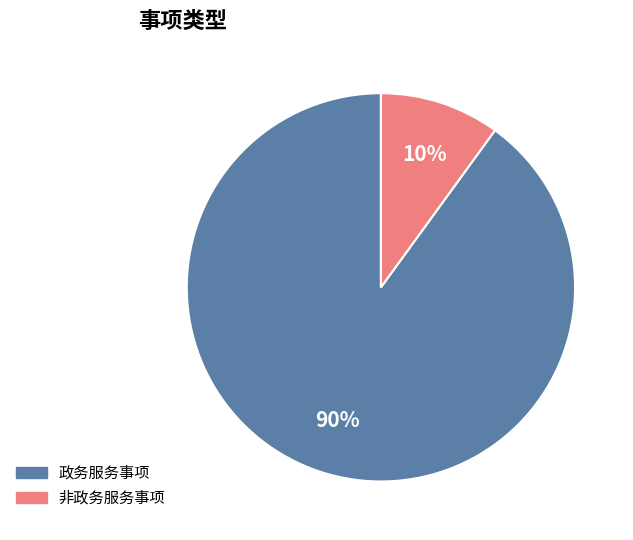

What percentage is the 非政务服务事项 slice, to the nearest percent?

10%